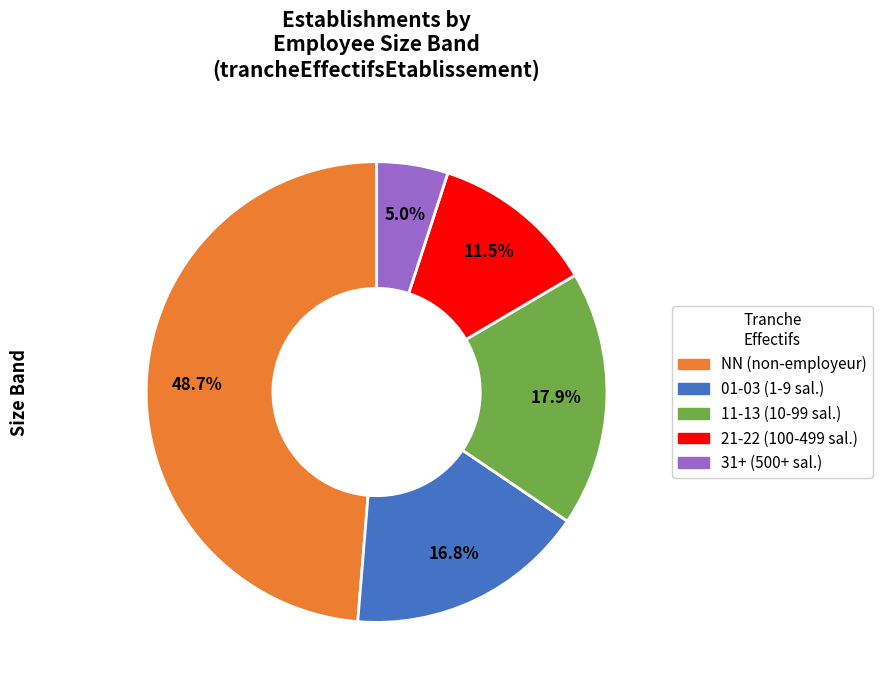

Count the number of slices in the pie.

5